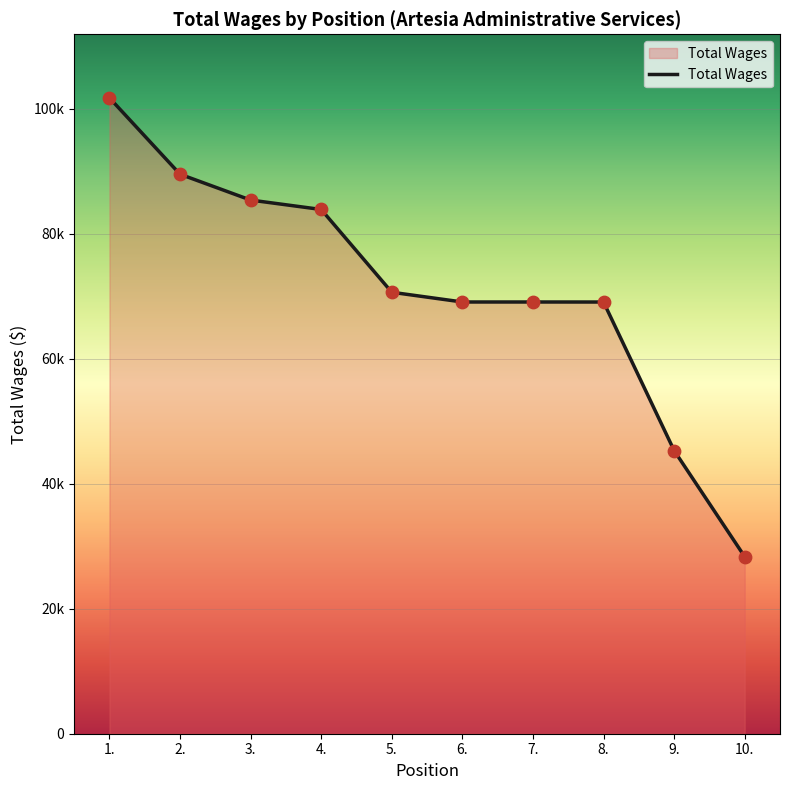

What is the change in value from 6. to 9.?

-23769